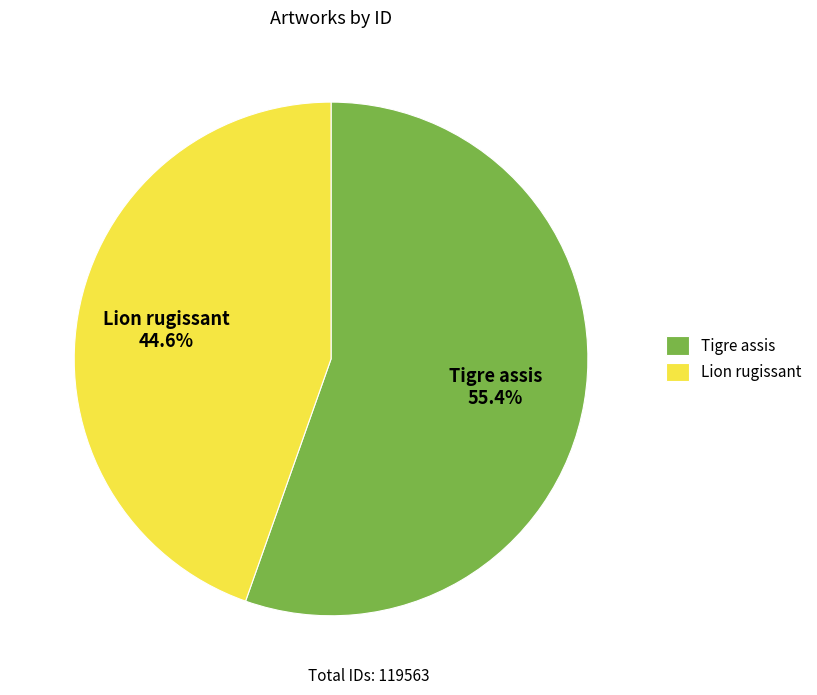

To the nearest percent, what is the average slice percentage?

50%